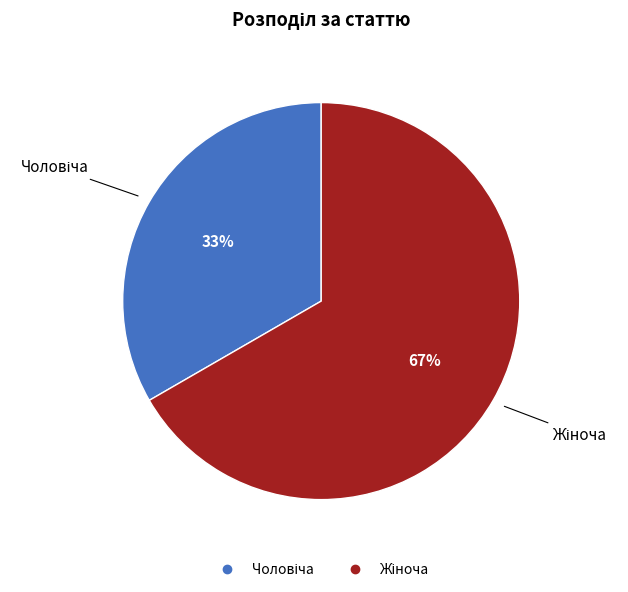

Is there a majority slice in this chart?

Yes